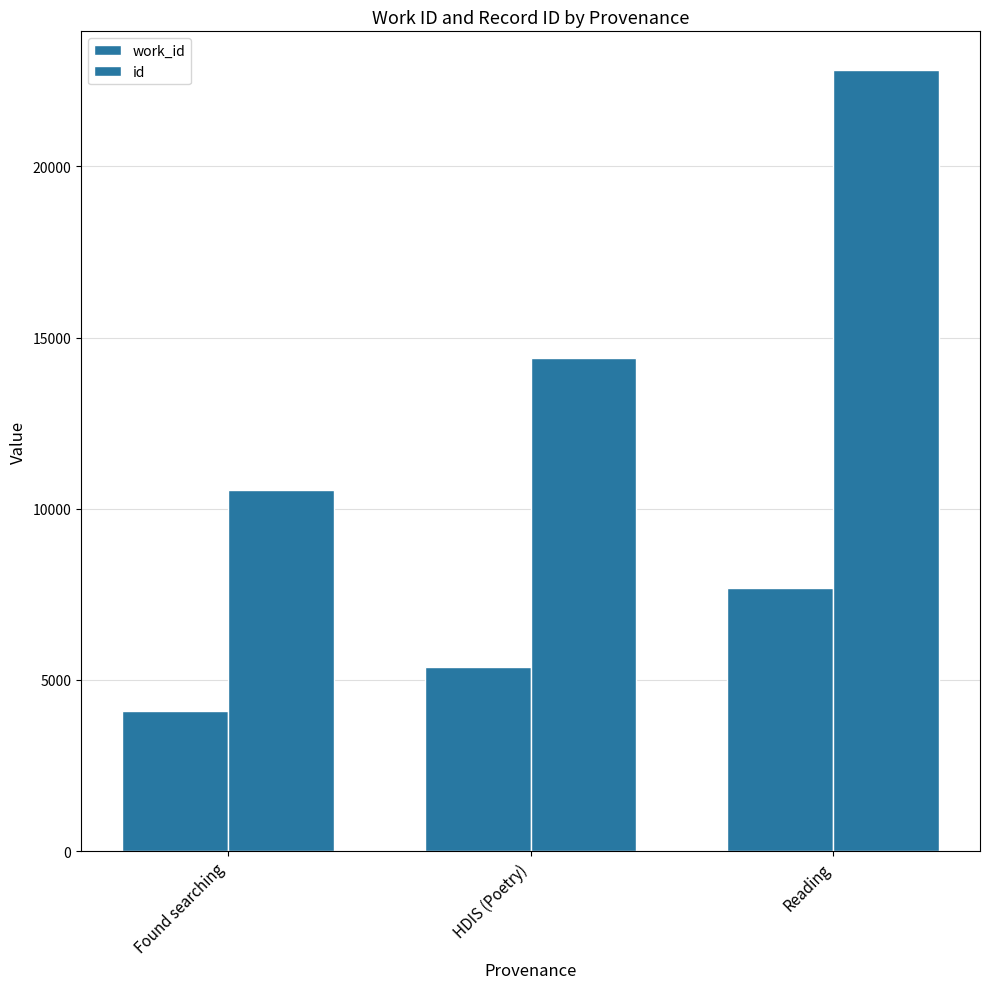

Between Found searching and HDIS (Poetry), which series saw the biggest shift?

id